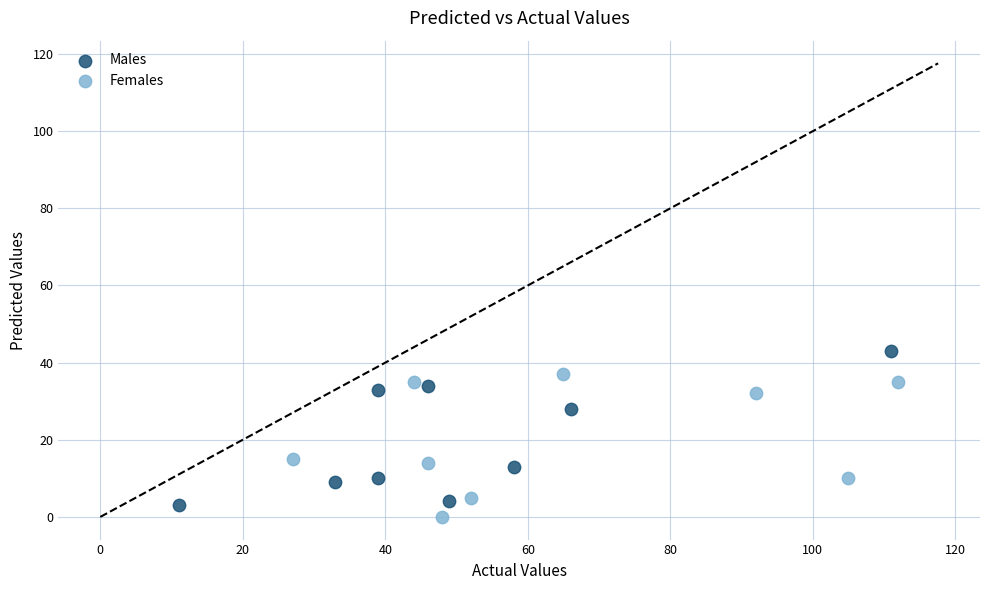

Which series contains the highest Y value?

Males